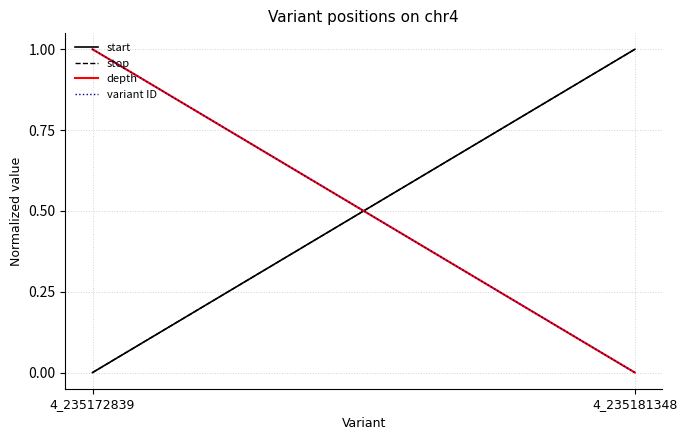

Reading right to left, list all the values displayed in this chart.

start: 4_235181348=1	4_235172839=0
stop: 4_235181348=1	4_235172839=0
depth: 4_235181348=0	4_235172839=1
variant ID: 4_235181348=0	4_235172839=1